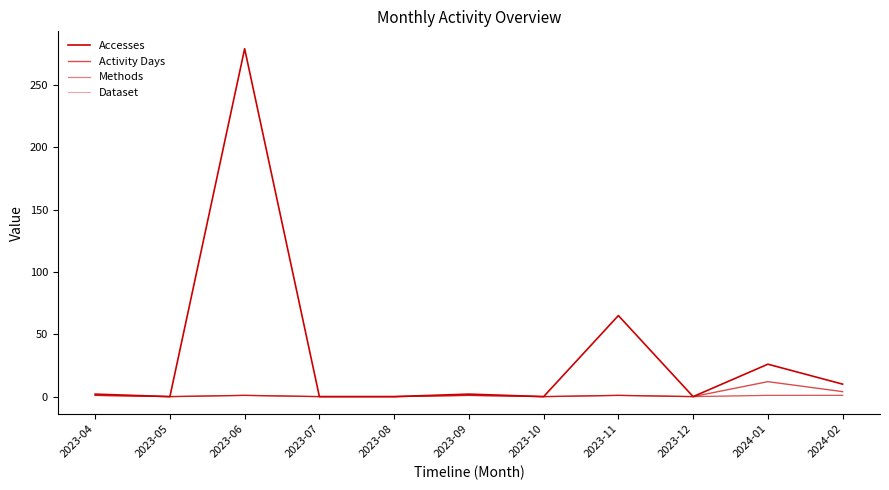

Which series has the largest total across all categories?

Accesses